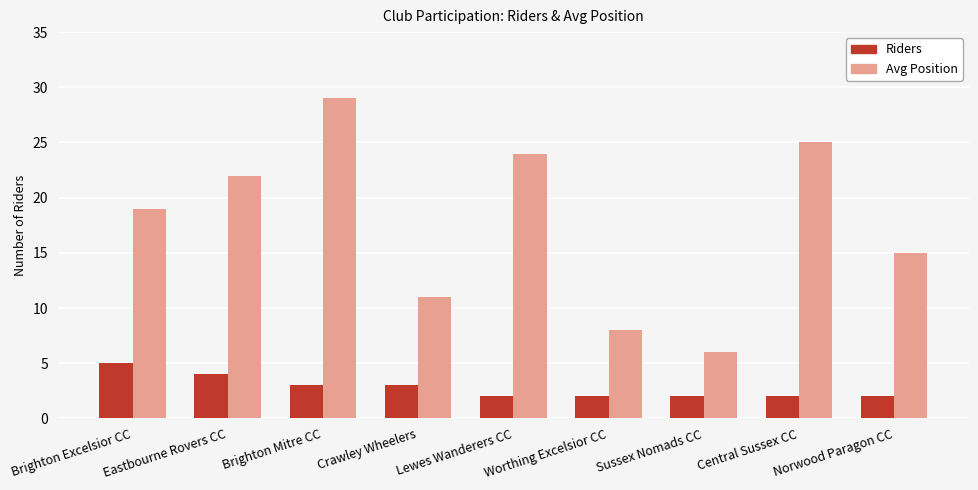

True or false: Avg Position has a value of 22 at Eastbourne Rovers CC.

True